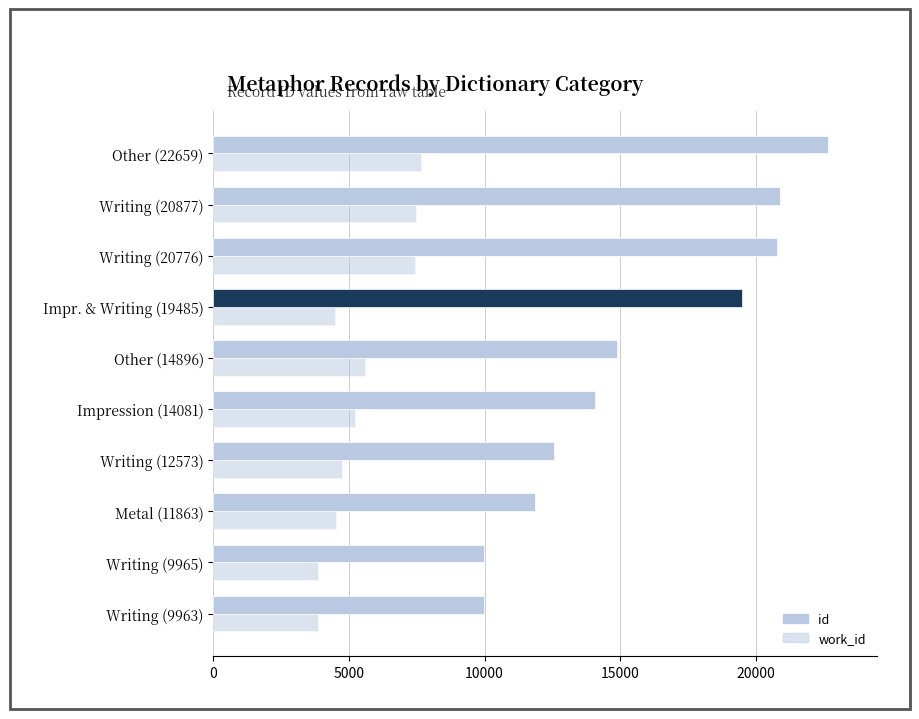

What is the maximum value for id?

22659